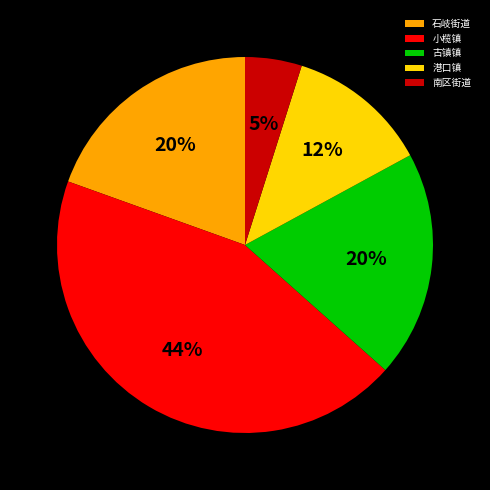

Is it true that 古镇镇 is 13% of the pie?

False